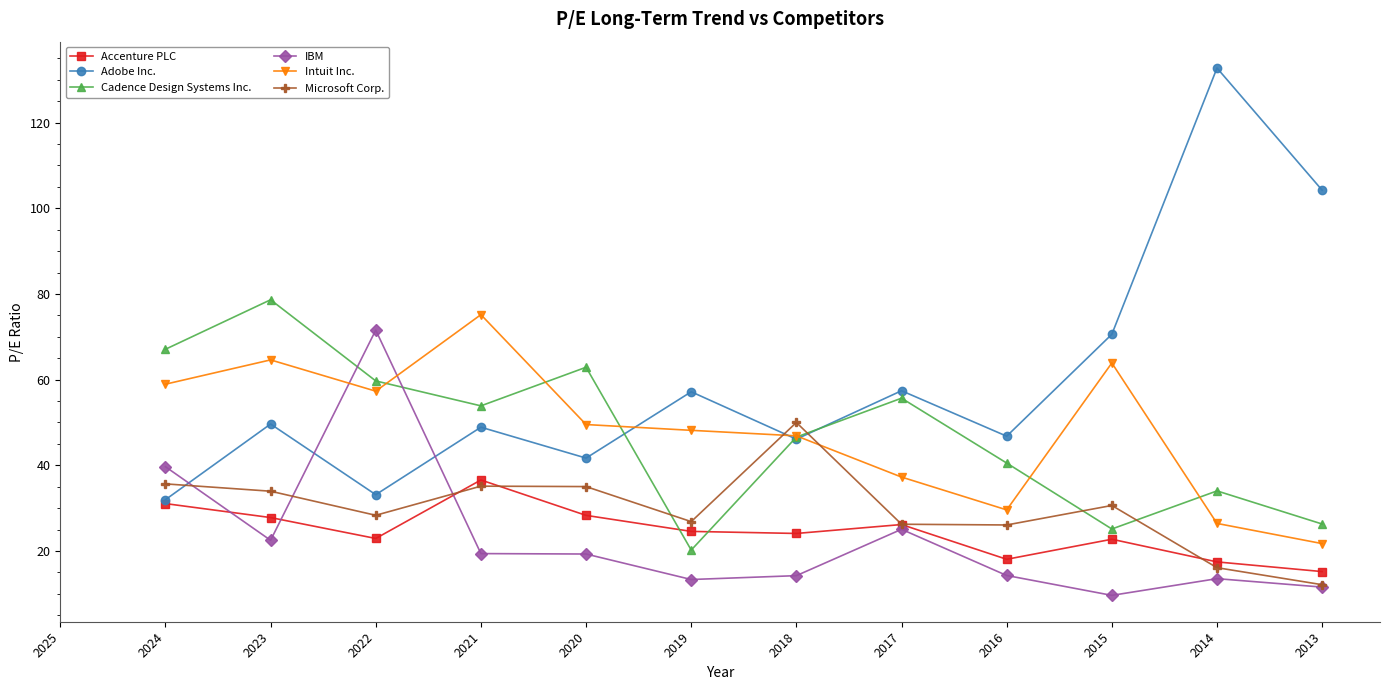

What is the maximum value for IBM?

71.6